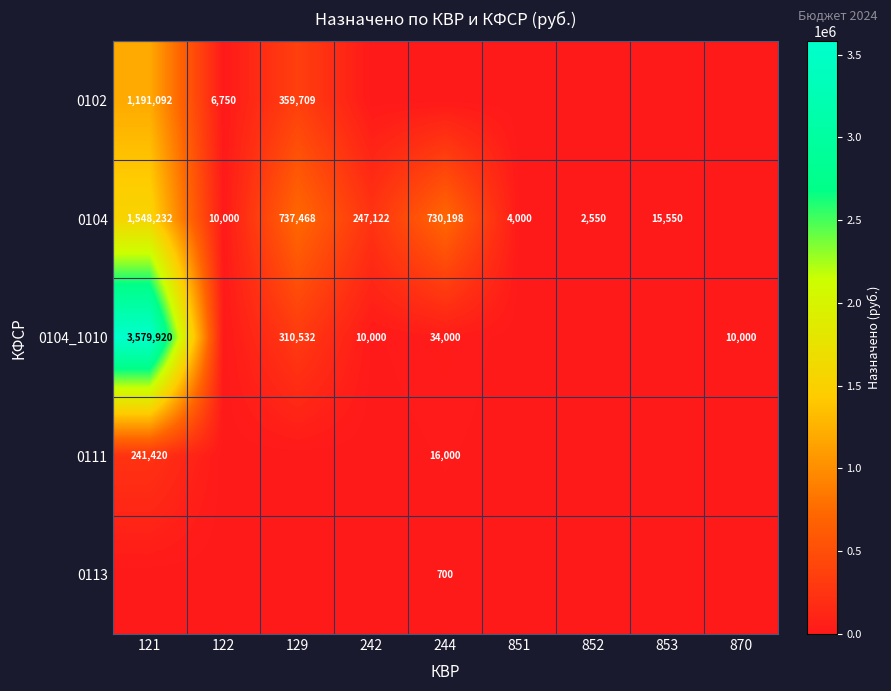

The value of 0104 at 852 is 2550. True or false?

True